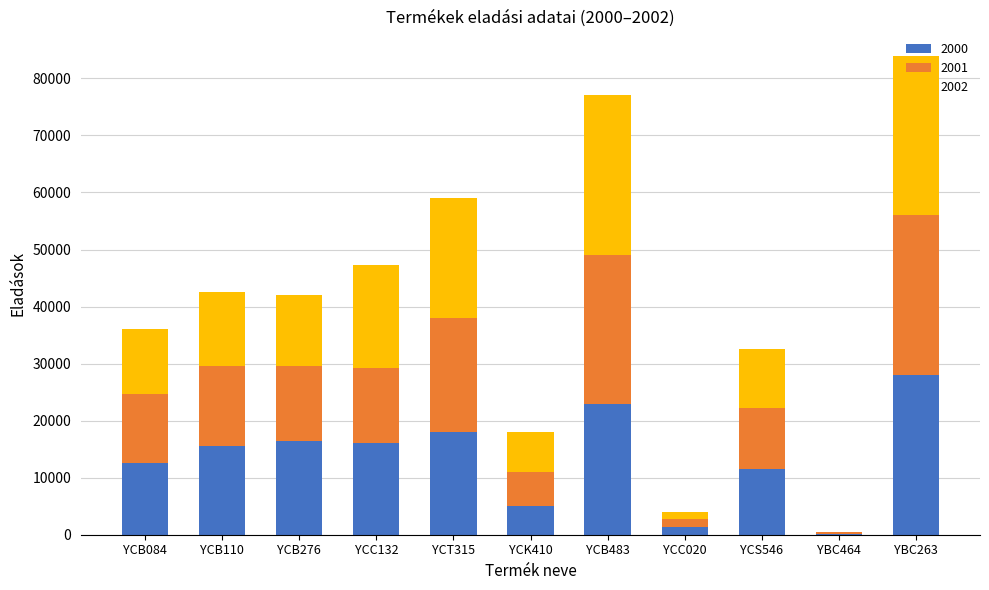

Are the bars horizontal?

No